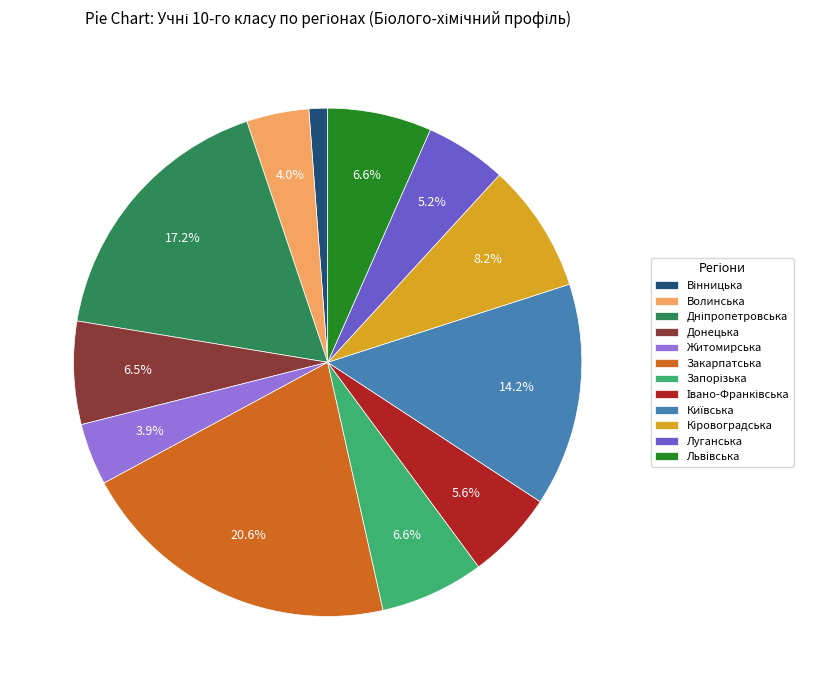

To the nearest percent, what percentage of the pie is Волинська?

4%